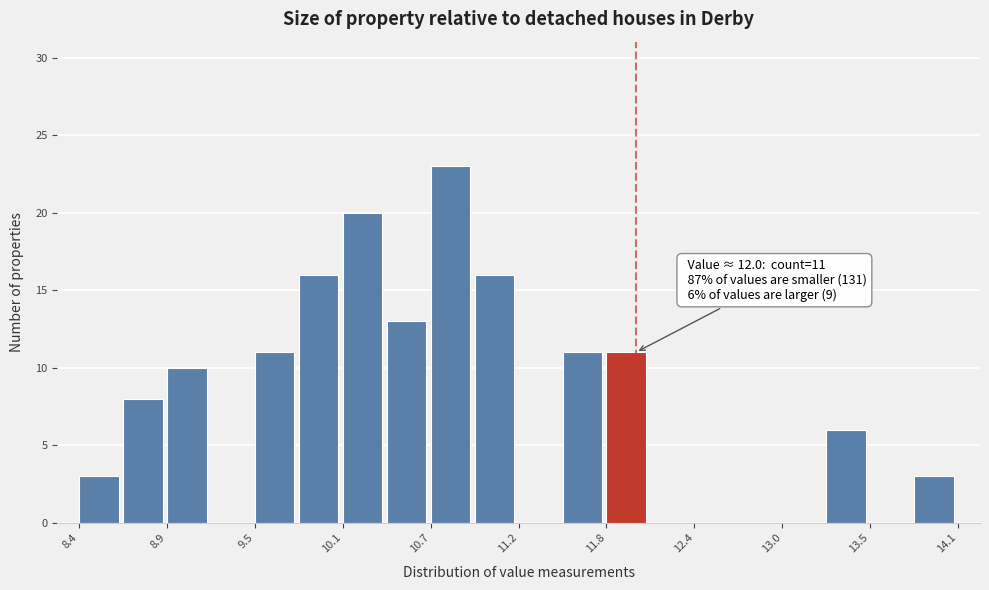

Read against the x-axis, roughly where is the centre of the tallest bar?

10.8